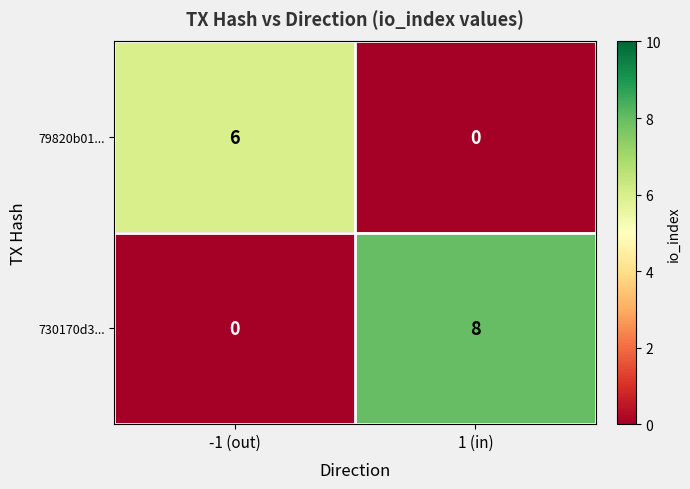

Rank the series by their average value, from lowest to highest.

79820b01..., 730170d3...